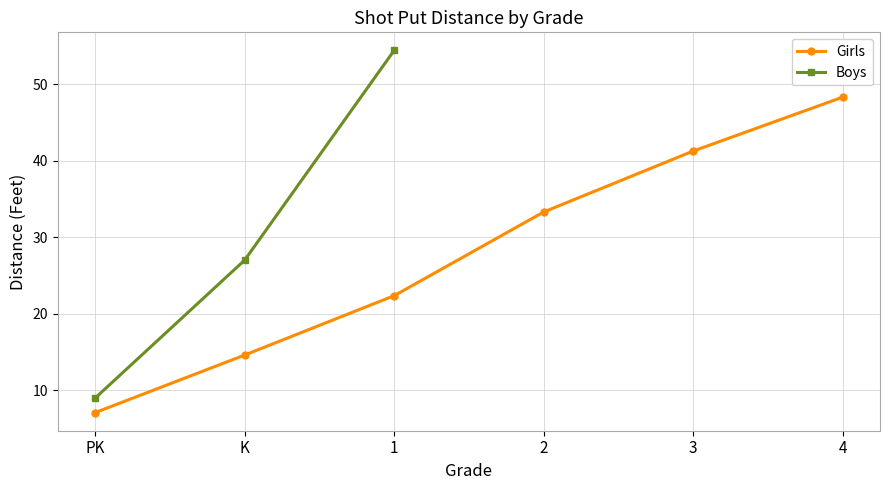

True or false: Girls and Boys intersect in this chart.

False